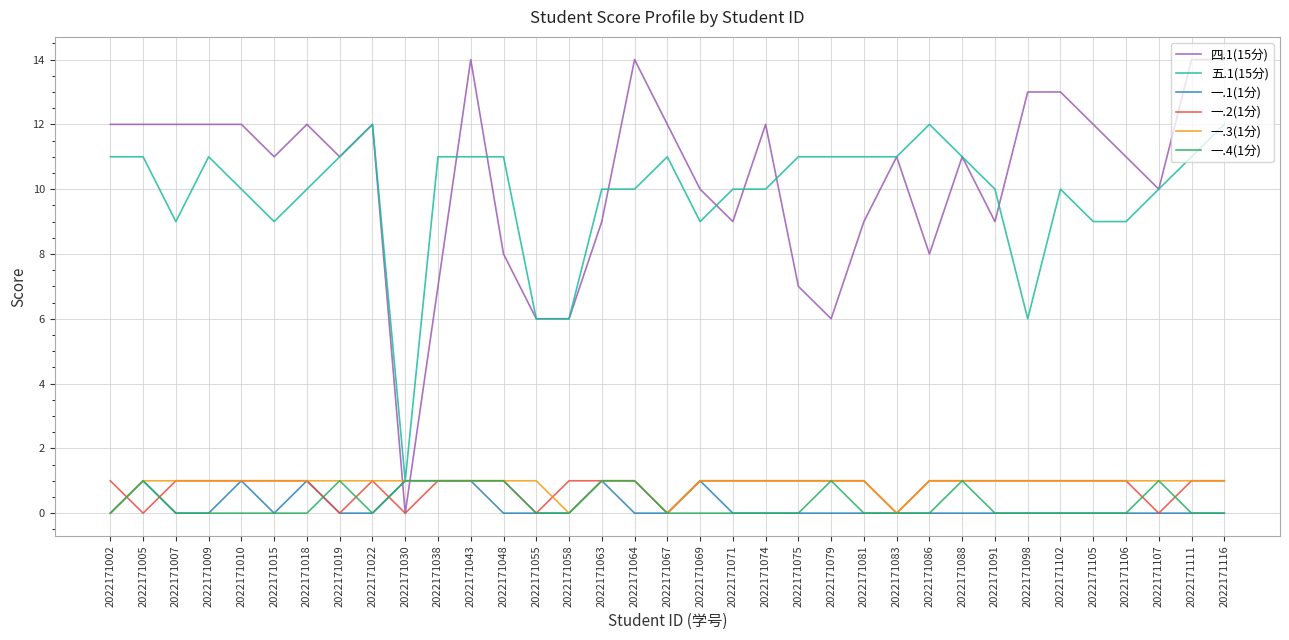

Reading right to left, transcribe all the data shown in this chart.

四.1(15分): 2022171116=14	2022171111=14	2022171107=10	2022171106=11	2022171105=12	2022171102=13	2022171098=13	2022171091=9	2022171088=11	2022171086=8	2022171083=11	2022171081=9	2022171079=6	2022171075=7	2022171074=12	2022171071=9	2022171069=10	2022171067=12	2022171064=14	2022171063=9	2022171058=6	2022171055=6	2022171048=8	2022171043=14	2022171038=7	2022171030=0	2022171022=12	2022171019=11	2022171018=12	2022171015=11	2022171010=12	2022171009=12	2022171007=12	2022171005=12	2022171002=12
五.1(15分): 2022171116=12	2022171111=11	2022171107=10	2022171106=9	2022171105=9	2022171102=10	2022171098=6	2022171091=10	2022171088=11	2022171086=12	2022171083=11	2022171081=11	2022171079=11	2022171075=11	2022171074=10	2022171071=10	2022171069=9	2022171067=11	2022171064=10	2022171063=10	2022171058=6	2022171055=6	2022171048=11	2022171043=11	2022171038=11	2022171030=1	2022171022=12	2022171019=11	2022171018=10	2022171015=9	2022171010=10	2022171009=11	2022171007=9	2022171005=11	2022171002=11
一.1(1分): 2022171116=0	2022171111=0	2022171107=0	2022171106=0	2022171105=0	2022171102=0	2022171098=0	2022171091=0	2022171088=0	2022171086=0	2022171083=0	2022171081=0	2022171079=0	2022171075=0	2022171074=0	2022171071=0	2022171069=1	2022171067=0	2022171064=0	2022171063=1	2022171058=0	2022171055=0	2022171048=0	2022171043=1	2022171038=1	2022171030=1	2022171022=0	2022171019=0	2022171018=1	2022171015=0	2022171010=1	2022171009=0	2022171007=0	2022171005=1	2022171002=0
一.2(1分): 2022171116=1	2022171111=1	2022171107=0	2022171106=1	2022171105=1	2022171102=1	2022171098=1	2022171091=1	2022171088=1	2022171086=1	2022171083=0	2022171081=1	2022171079=1	2022171075=1	2022171074=1	2022171071=1	2022171069=1	2022171067=0	2022171064=1	2022171063=1	2022171058=1	2022171055=0	2022171048=1	2022171043=1	2022171038=1	2022171030=0	2022171022=1	2022171019=0	2022171018=1	2022171015=1	2022171010=1	2022171009=1	2022171007=1	2022171005=0	2022171002=1
一.3(1分): 2022171116=1	2022171111=1	2022171107=1	2022171106=1	2022171105=1	2022171102=1	2022171098=1	2022171091=1	2022171088=1	2022171086=1	2022171083=0	2022171081=1	2022171079=1	2022171075=1	2022171074=1	2022171071=1	2022171069=1	2022171067=0	2022171064=1	2022171063=1	2022171058=0	2022171055=1	2022171048=1	2022171043=1	2022171038=1	2022171030=1	2022171022=1	2022171019=1	2022171018=1	2022171015=1	2022171010=1	2022171009=1	2022171007=1	2022171005=1	2022171002=0
一.4(1分): 2022171116=0	2022171111=0	2022171107=1	2022171106=0	2022171105=0	2022171102=0	2022171098=0	2022171091=0	2022171088=1	2022171086=0	2022171083=0	2022171081=0	2022171079=1	2022171075=0	2022171074=0	2022171071=0	2022171069=0	2022171067=0	2022171064=1	2022171063=1	2022171058=0	2022171055=0	2022171048=1	2022171043=1	2022171038=1	2022171030=1	2022171022=0	2022171019=1	2022171018=0	2022171015=0	2022171010=0	2022171009=0	2022171007=0	2022171005=1	2022171002=0